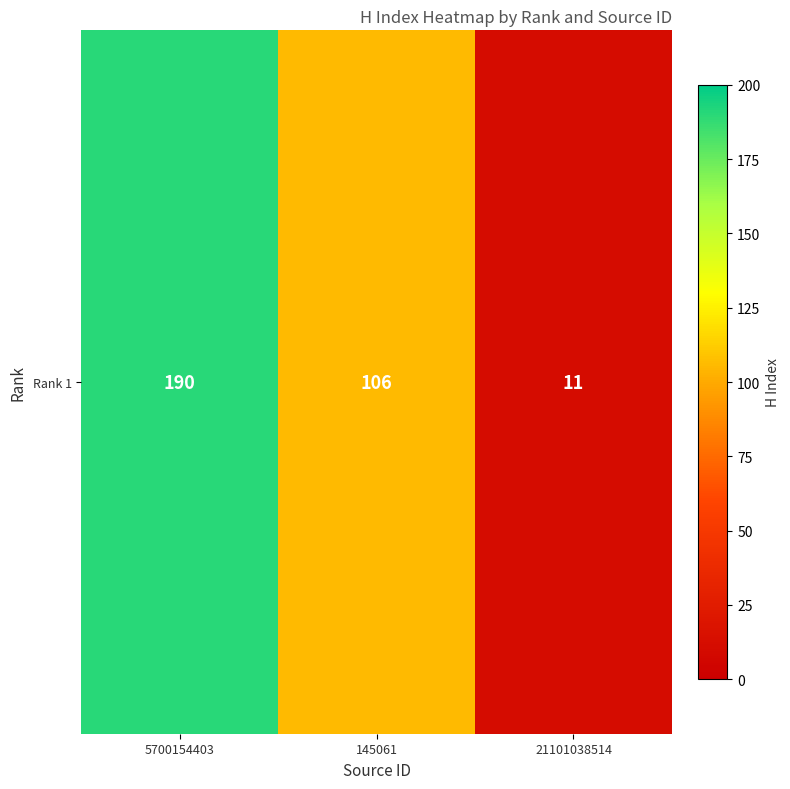

How many values are between 11 and 190?

3